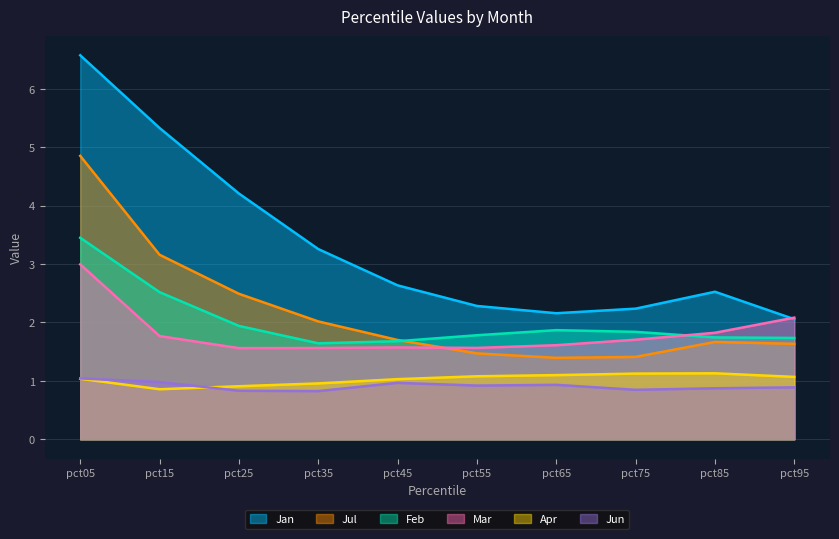

The value of Jul at pct55 is 0.7. True or false?

False